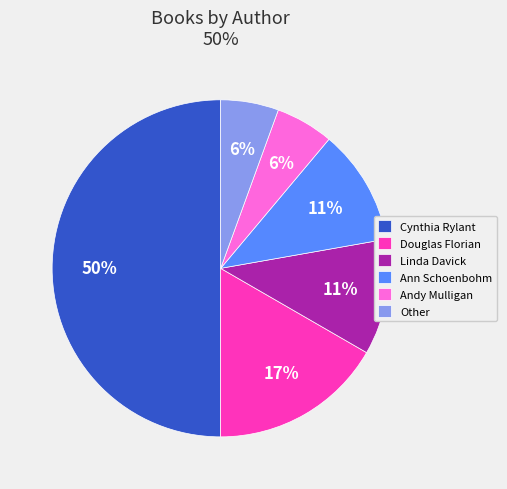

The Other slice represents 1% of the pie. True or false?

False